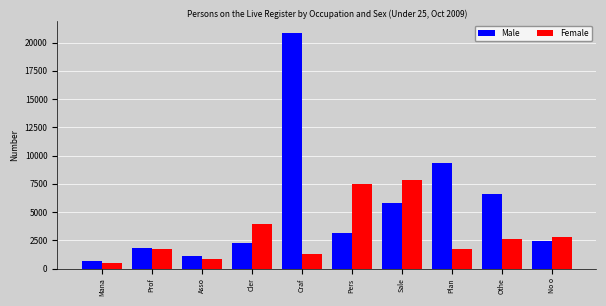

List the series in order of their overall mean, lowest first.

Female, Male